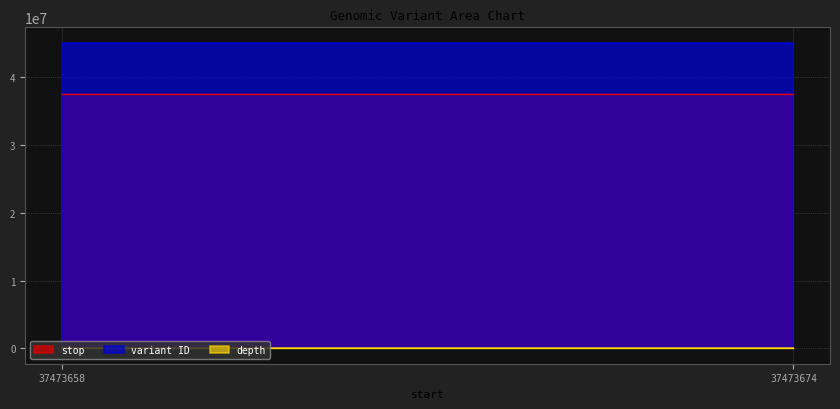

Which series changed the most between 37473658 and 37473674?

stop